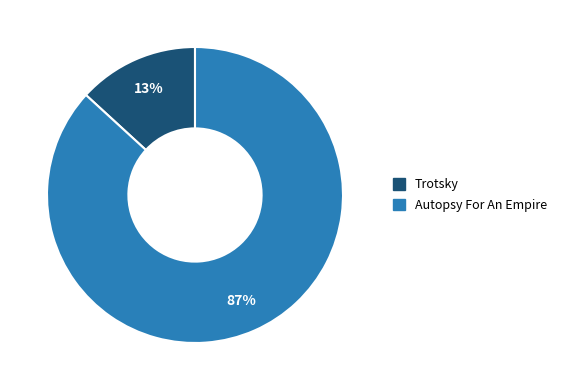

To the nearest percent, what percentage of the pie is Trotsky?

13%